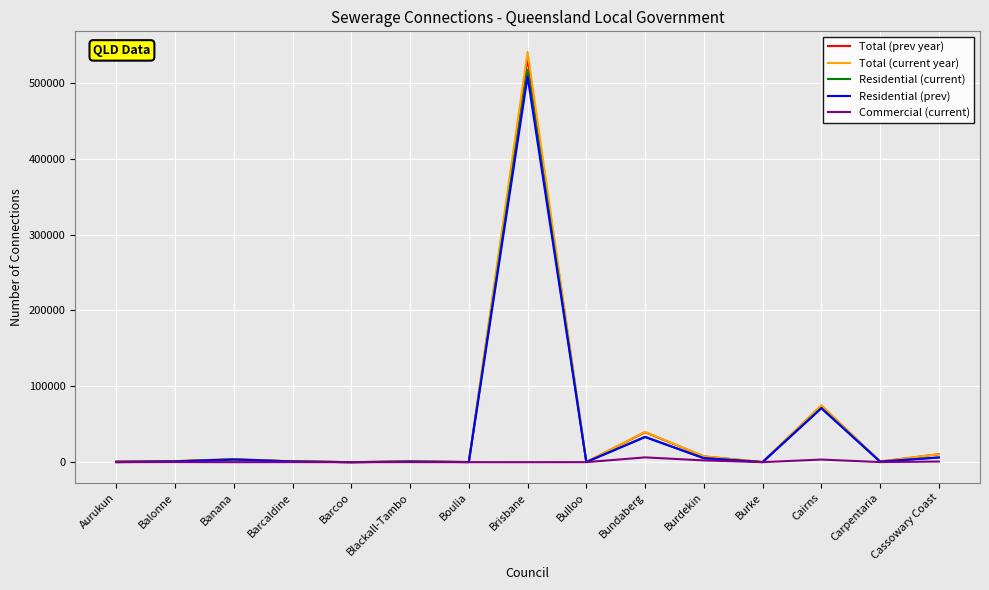

At which category is the sum across all series the highest?

Brisbane